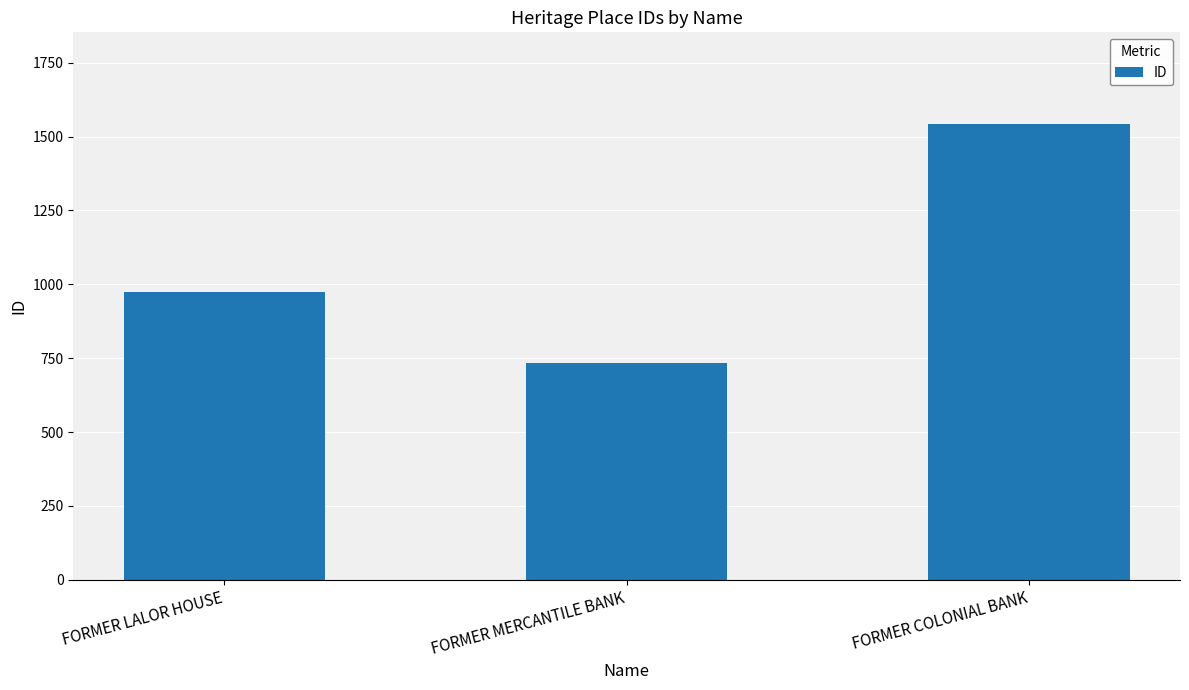

Rank the categories by value from highest to lowest.

FORMER COLONIAL BANK, FORMER LALOR HOUSE, FORMER MERCANTILE BANK